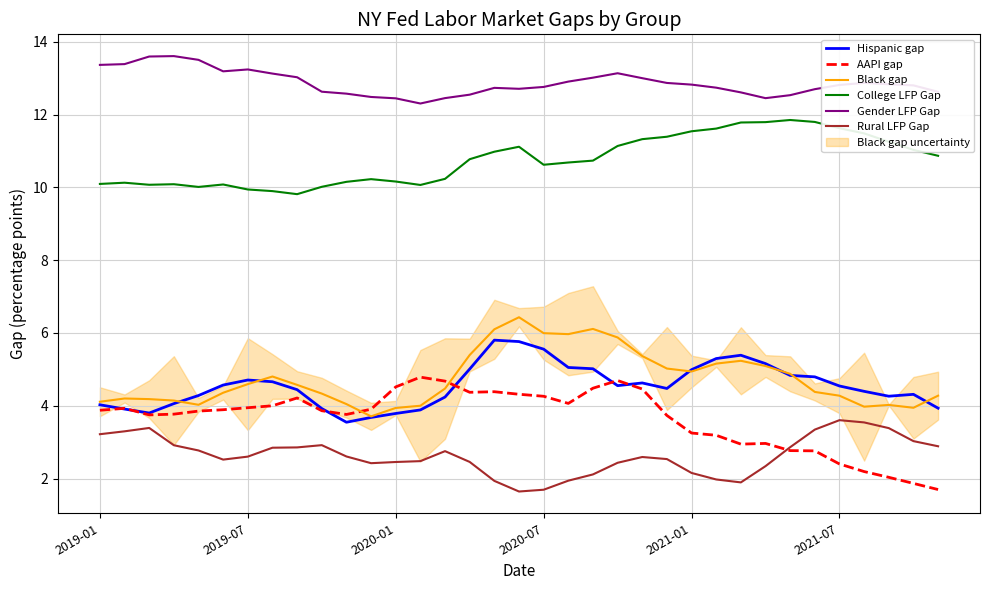

What is the total value across all series at 22?

41.4